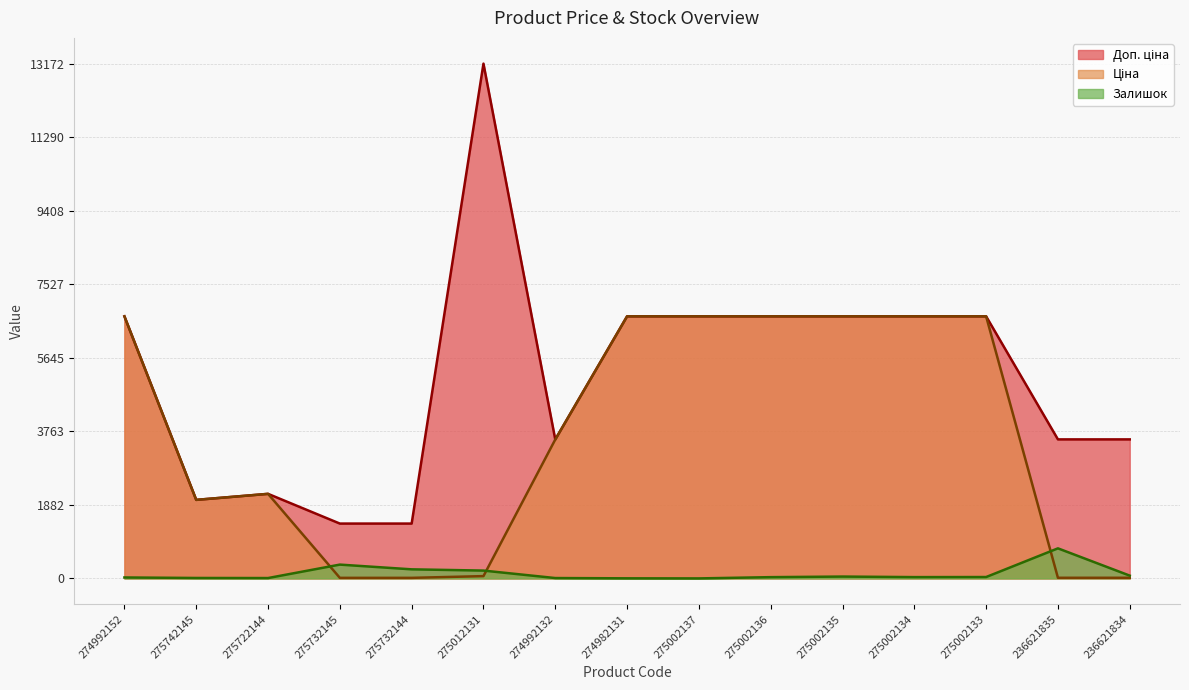

Between 274982131 and 275012131, which is larger?

275012131